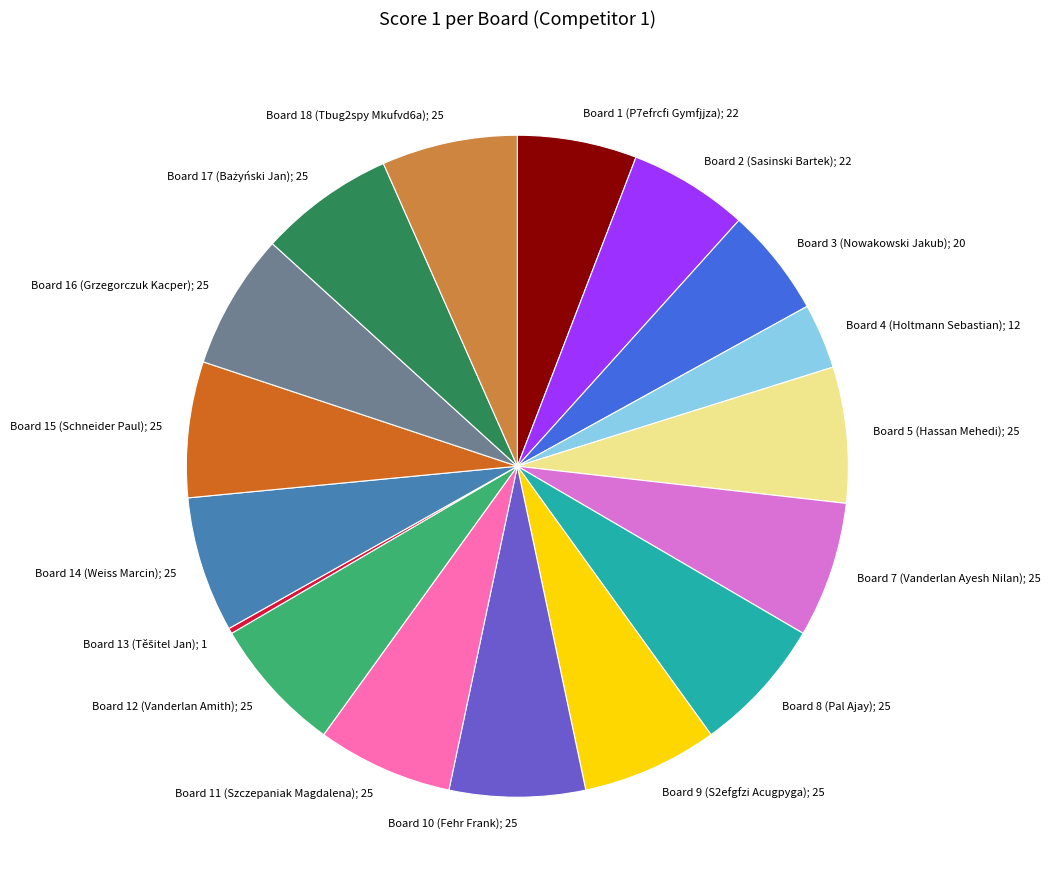

Combined, do Board 5 (Hassan Mehedi); 25 and Board 10 (Fehr Frank); 25 account for over 50%?

No